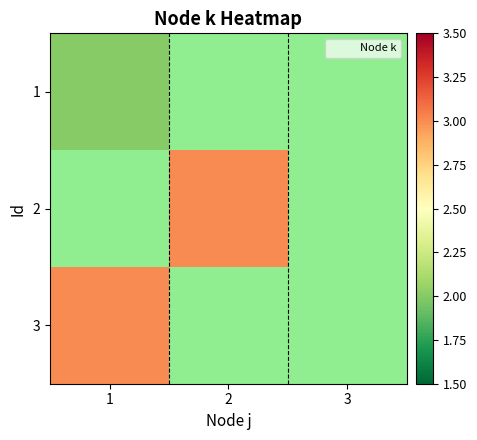

List the series in order of their overall mean, lowest first.

1, 2, 3